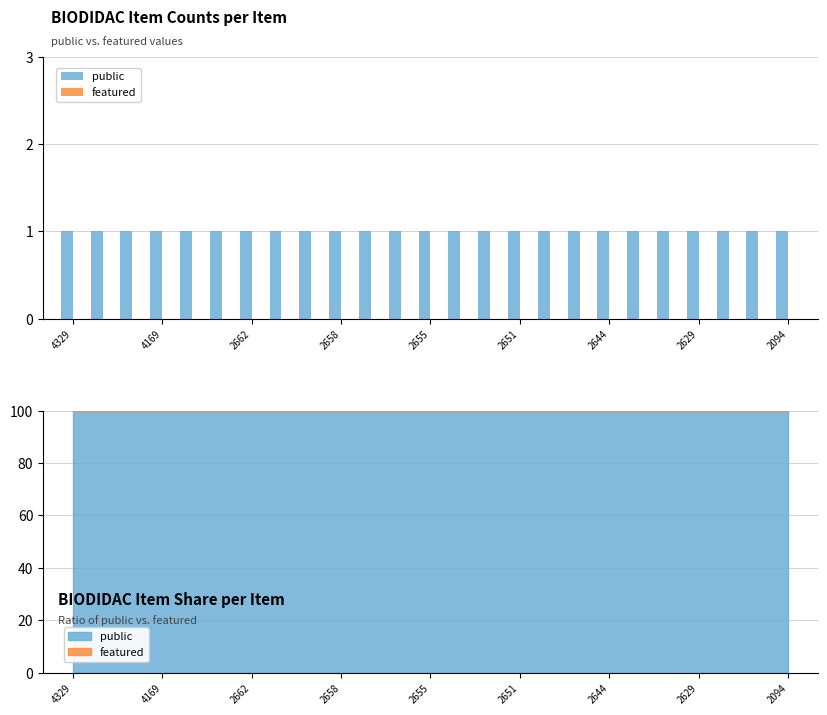

At how many categories does at least one series exceed 0?

25